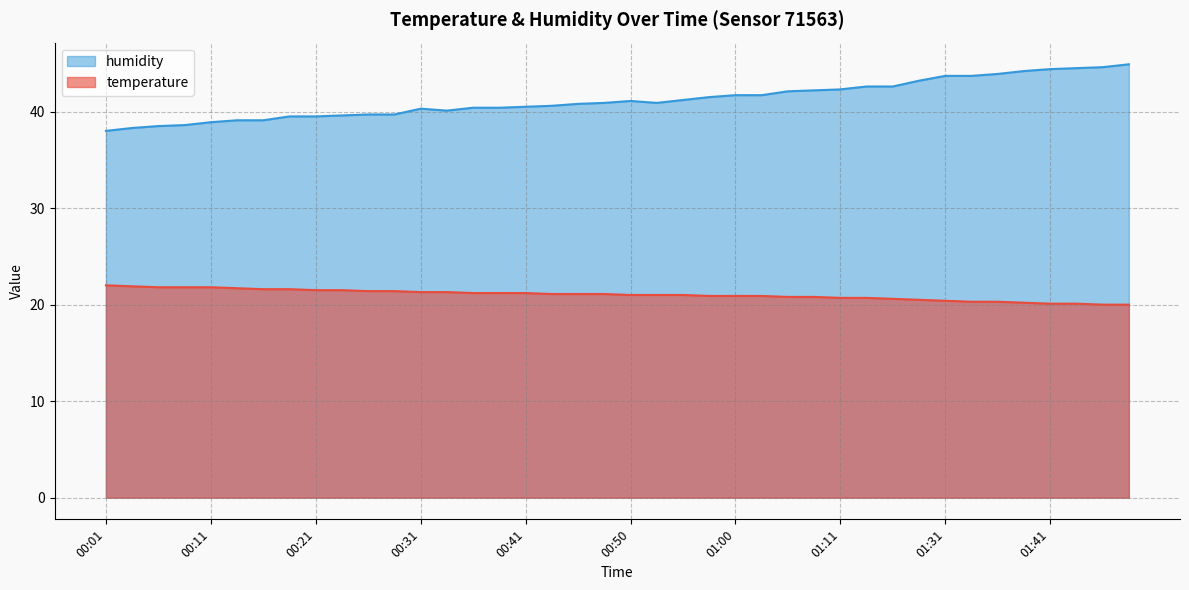

At which category is the sum across all series the highest?

01:48